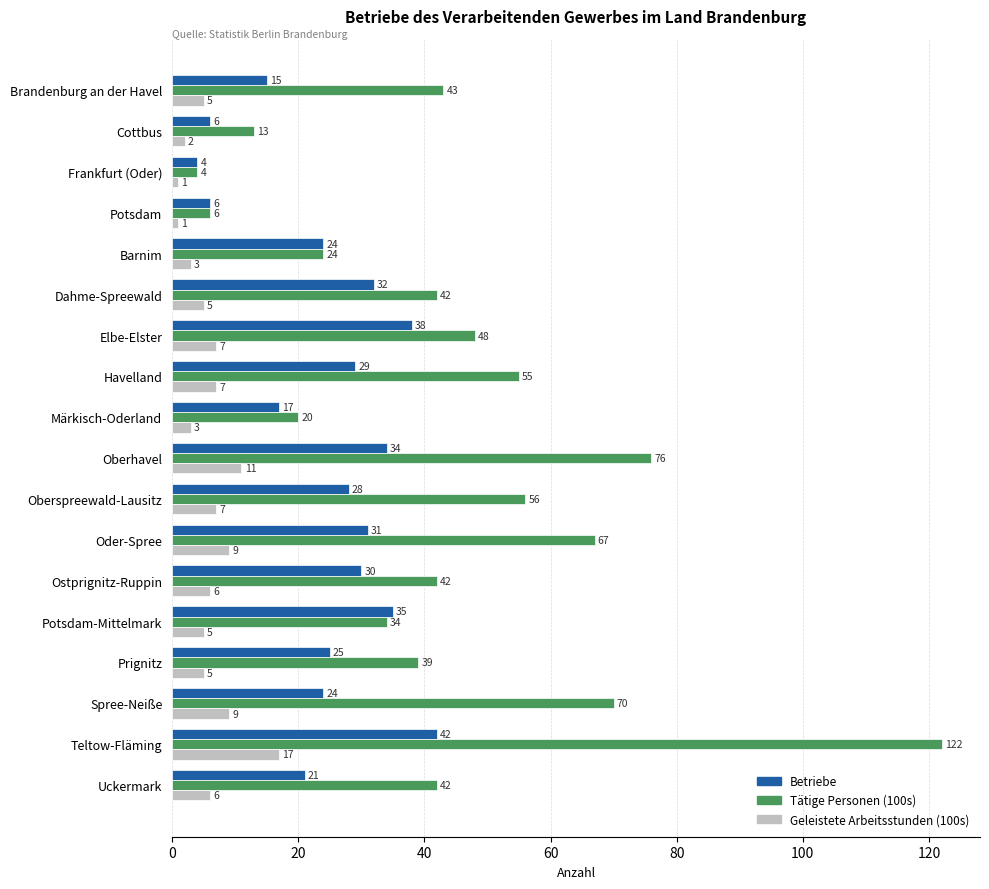

Which series has the largest total across all categories?

Tätige Personen (100s)